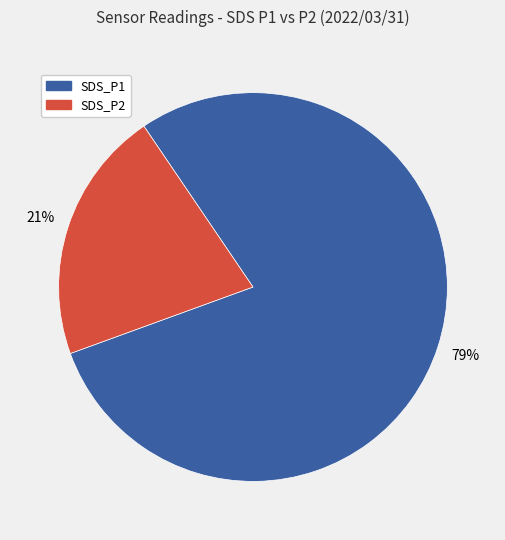

To the nearest percent, what is the combined percentage of SDS_P2 and SDS_P1?

100%